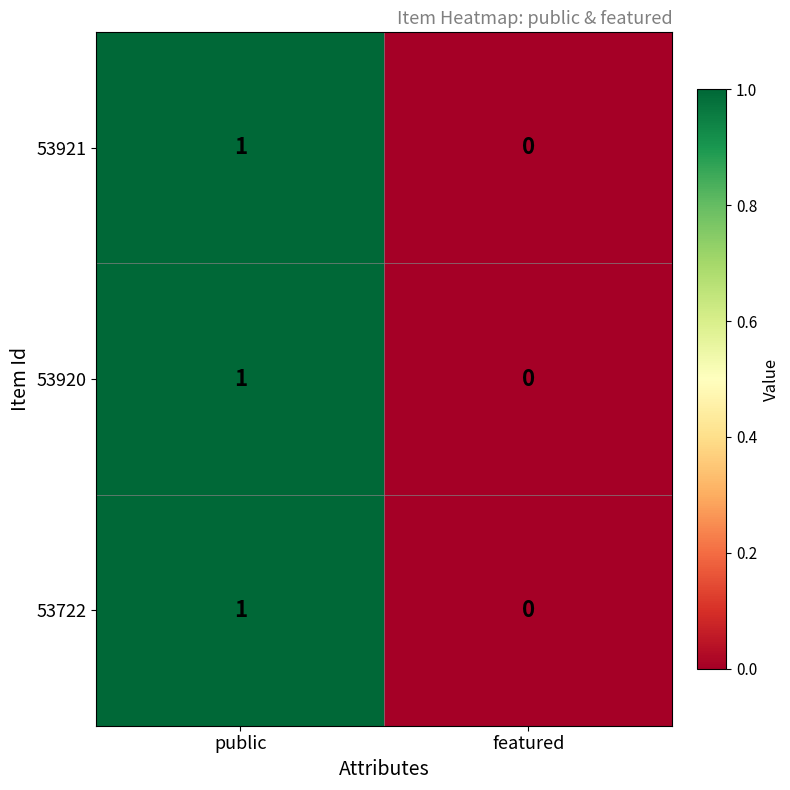

How many distinct data groups are displayed?

3